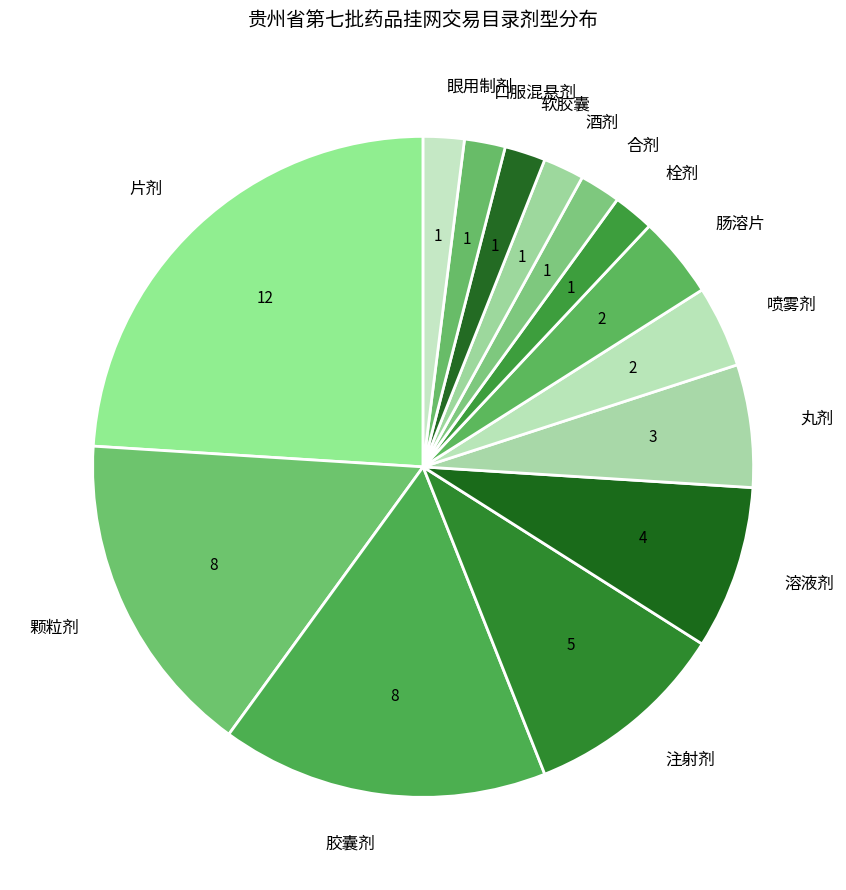

True or false: 喷雾剂 accounts for 4% of the total.

True